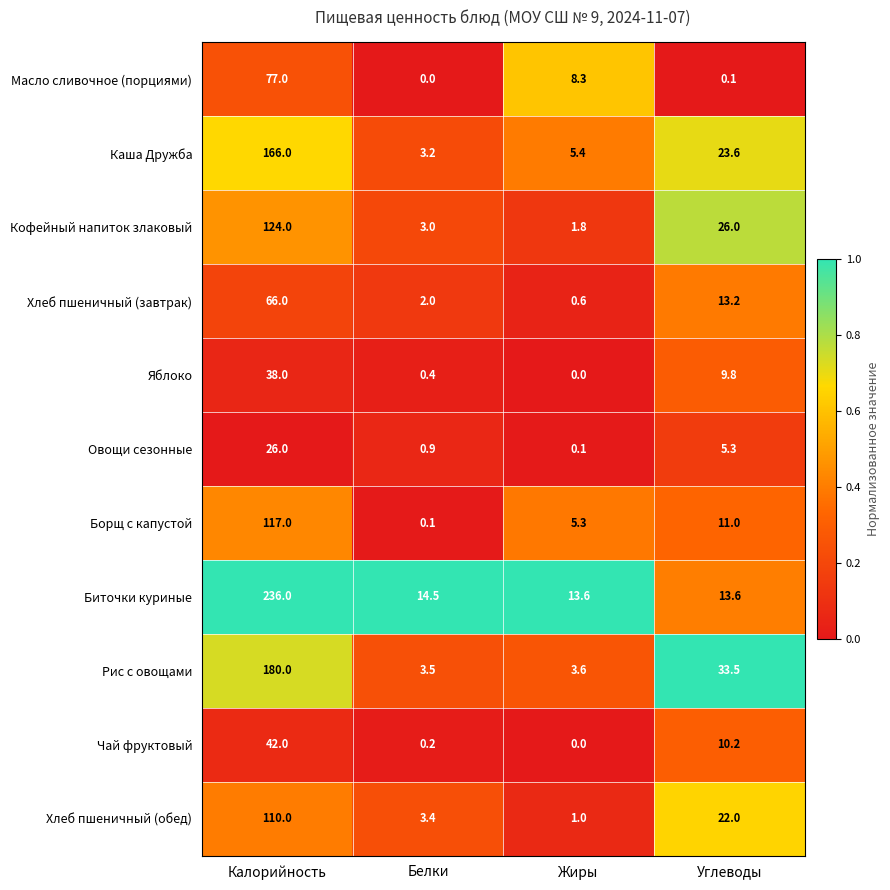

Rank the categories by Хлеб пшеничный (обед) value from lowest to highest.

Жиры, Белки, Углеводы, Калорийность